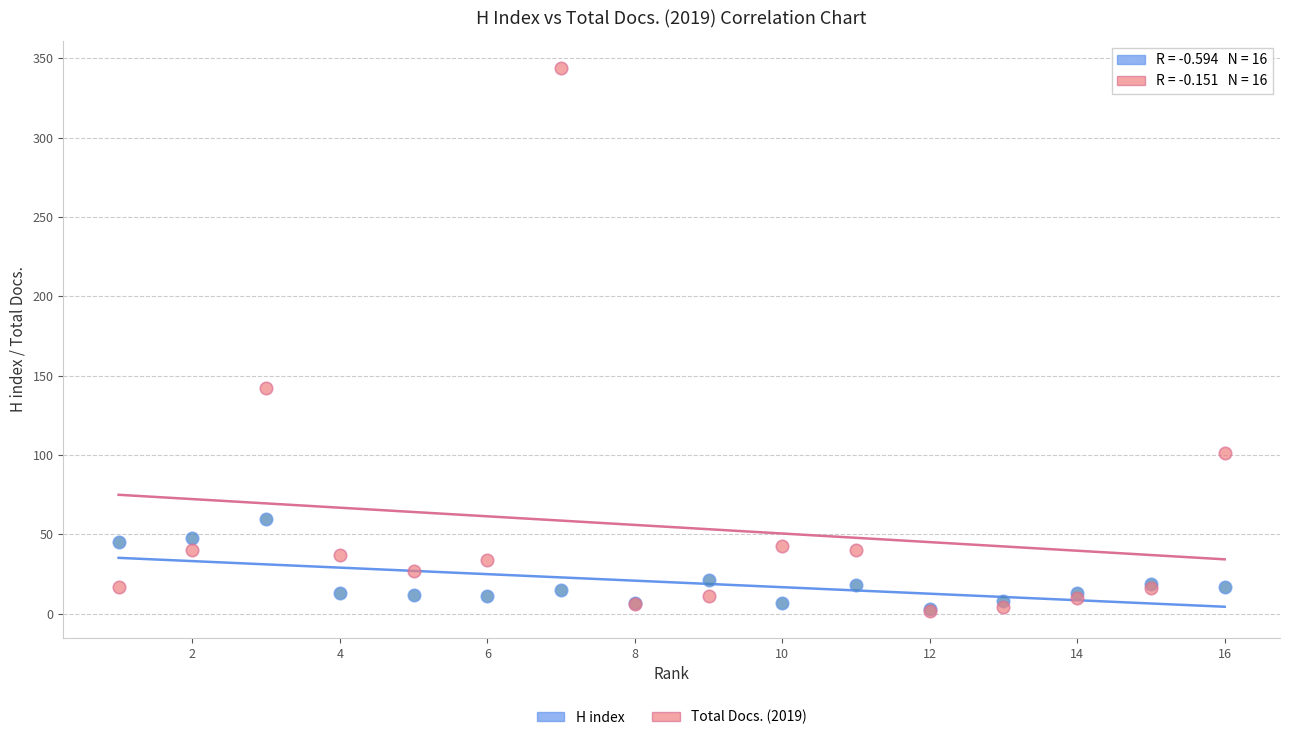

Across all series, what Y value is closest to 173?

142